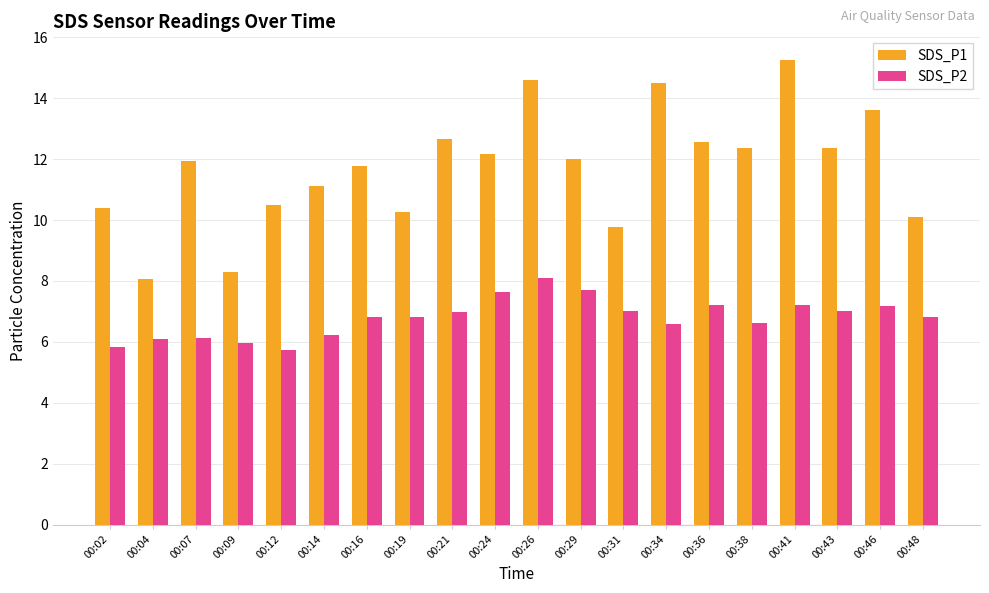

Is it true that SDS_P1 equals 16.3 at 00:16?

False